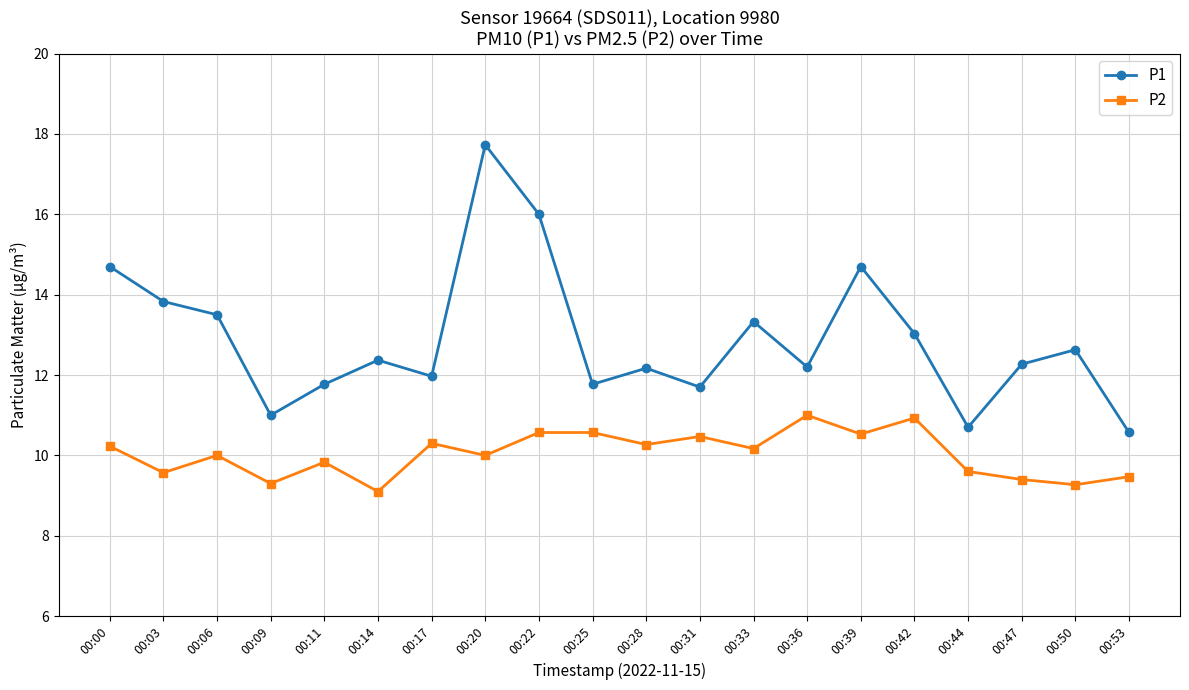

What value does the P1 series have at 00:00?

14.7